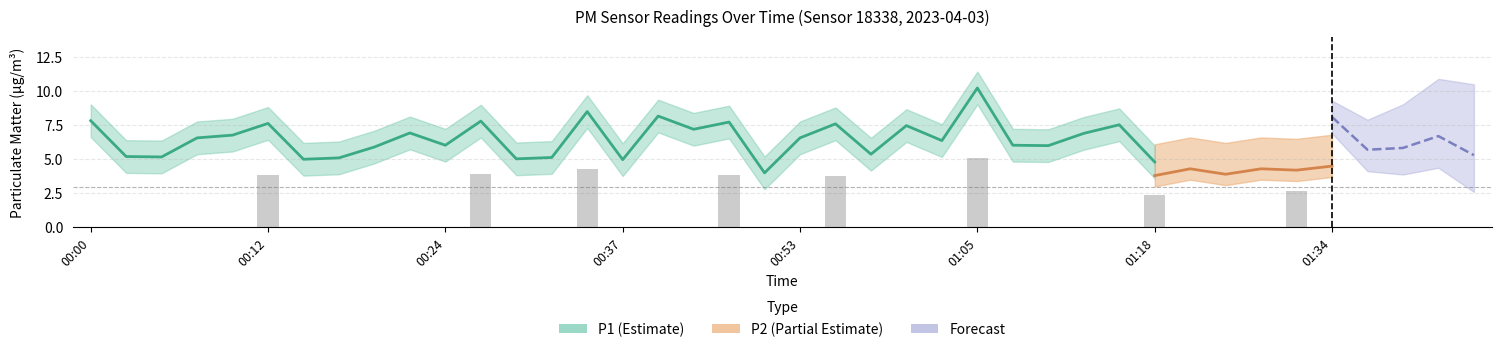

Count the number of categories in the chart.

40